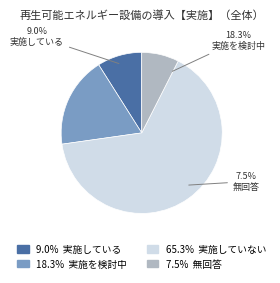

What portion of the pie excludes 実施していない?

34.7%